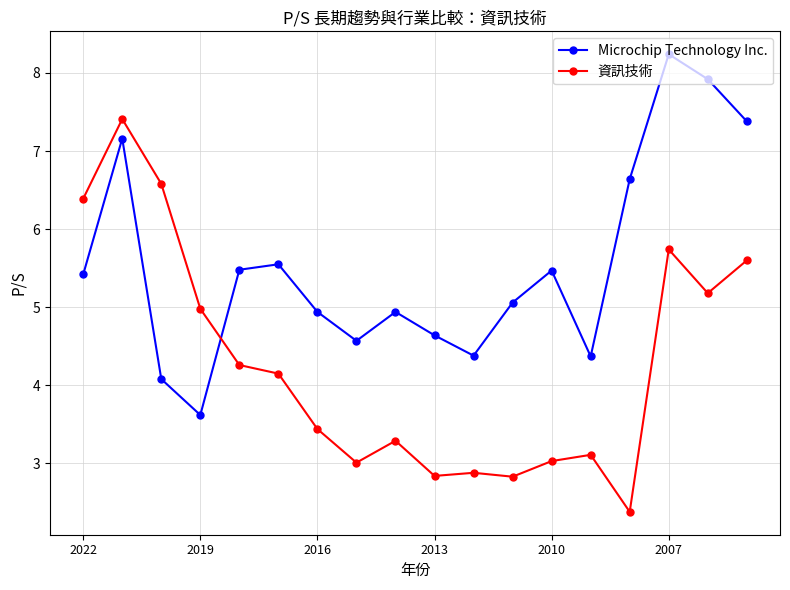

Rank the series by their maximum value, from lowest to highest.

資訊技術, Microchip Technology Inc.